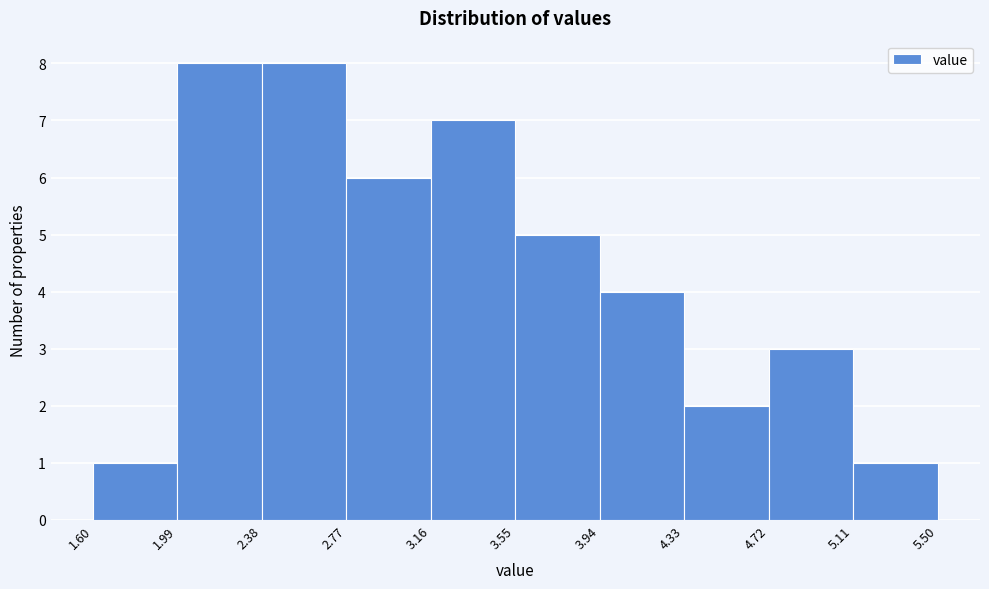

What is the height of the bar covering 3.16 to 3.55 on the x-axis? The values are not printed on the chart, so give them approximately, as read against the axis.

7